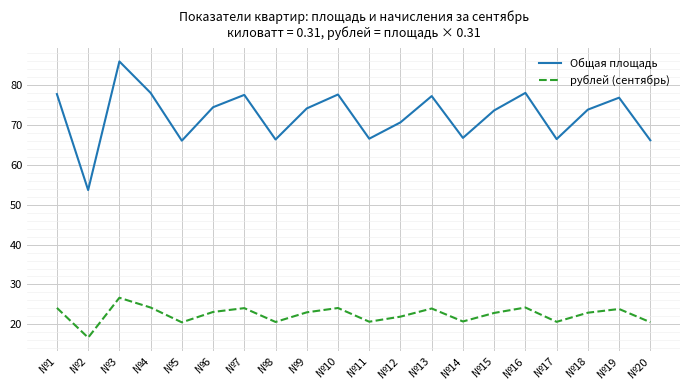

List the series in order of their overall mean, highest first.

Общая площадь, рублей (сентябрь)